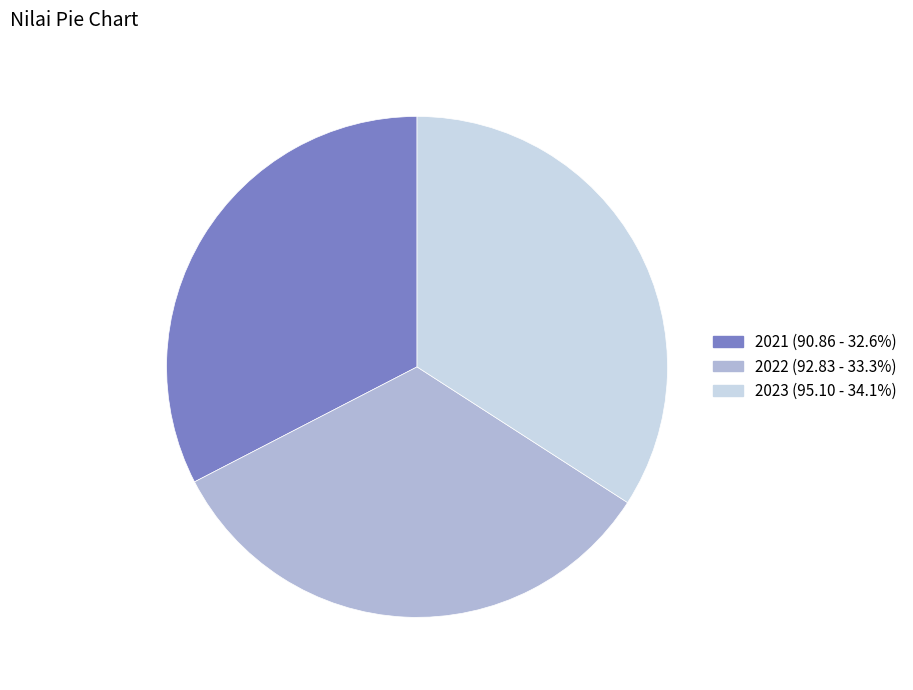

Combined, do 2023 and 2021 account for over 50%?

Yes